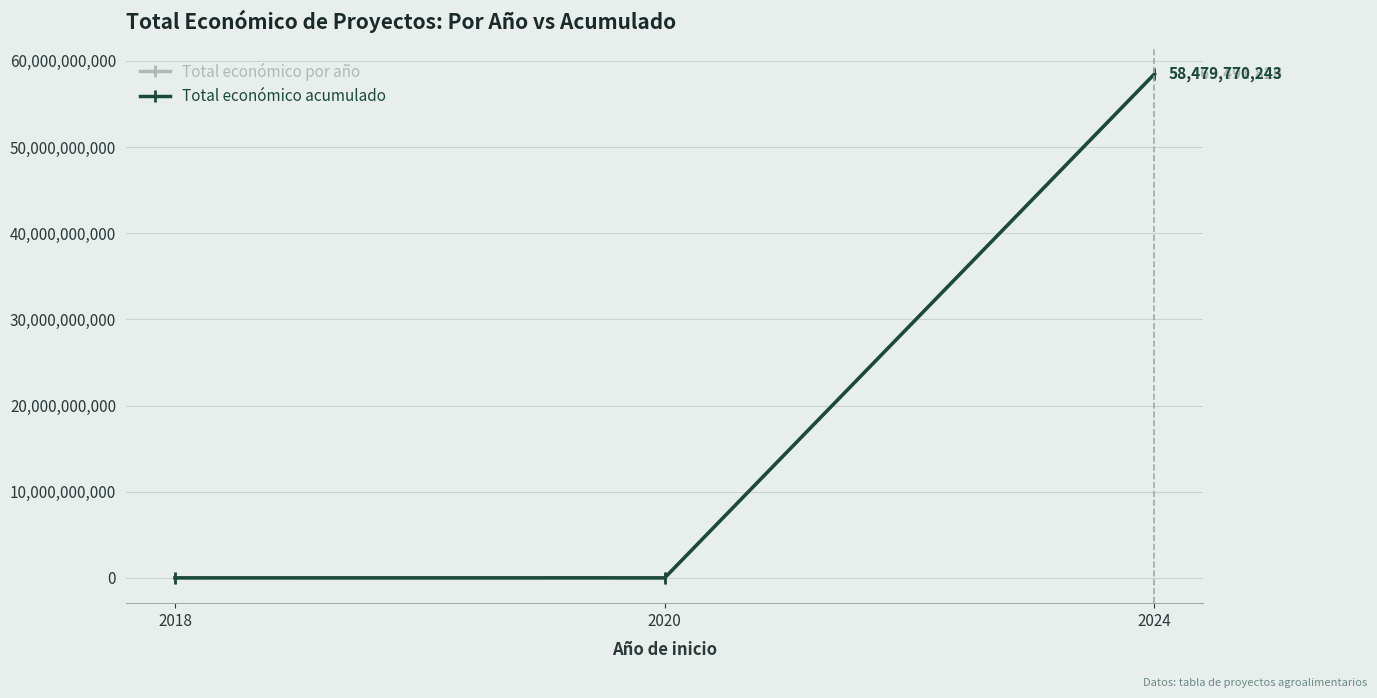

What is the greatest value displayed?

58479770243